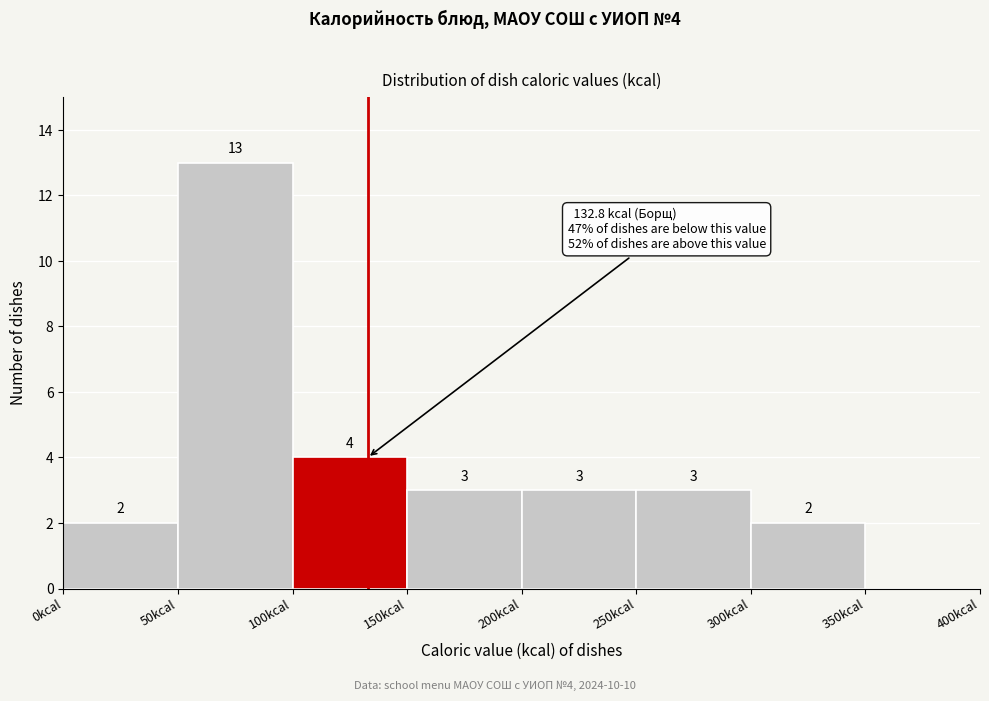

Which range on the x-axis has the tallest bar?

50 to 100